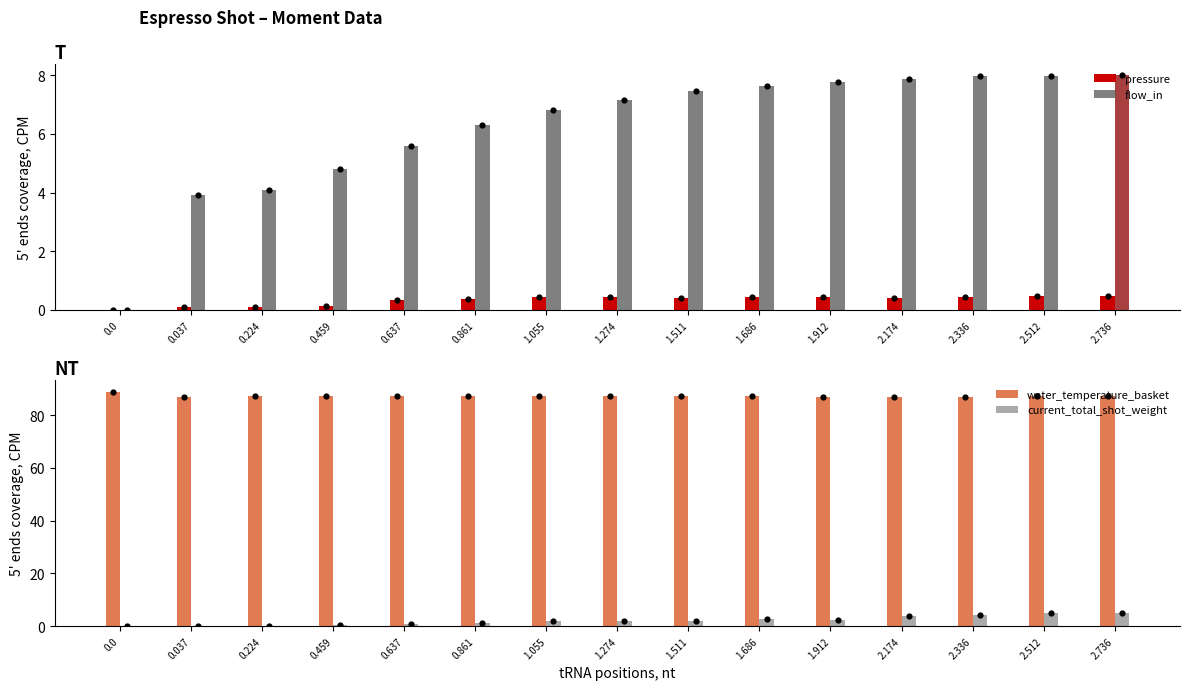

At how many categories does at least one series exceed 83?

15